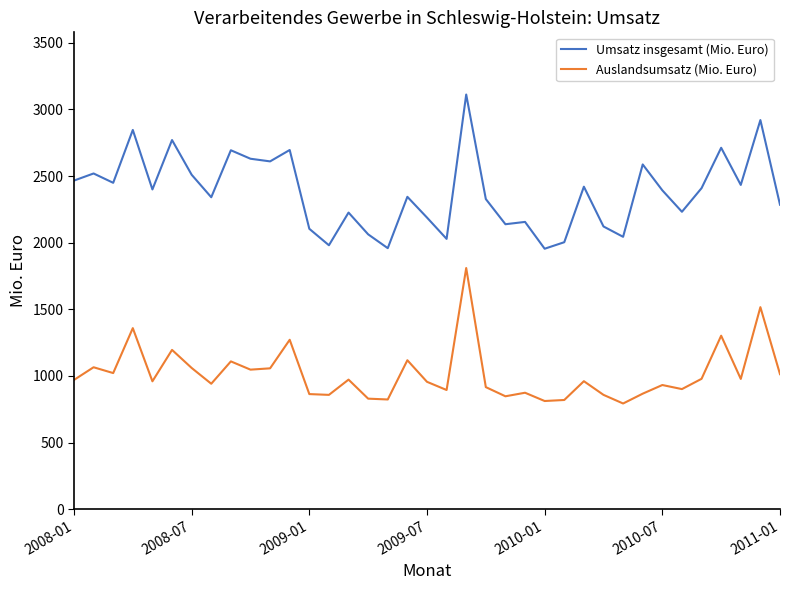

True or false: Auslandsumsatz (Mio. Euro) has more than 0 interior local peaks.

True